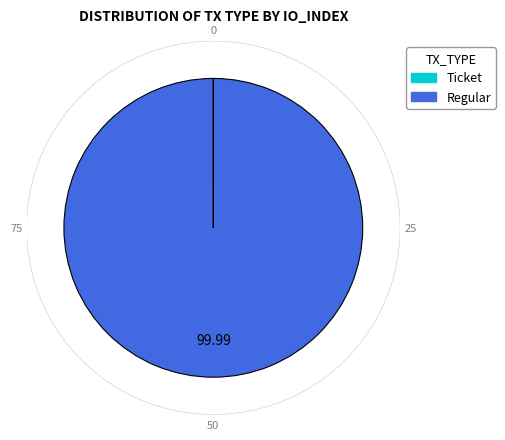

Which slice represents more than half of the pie?

Regular